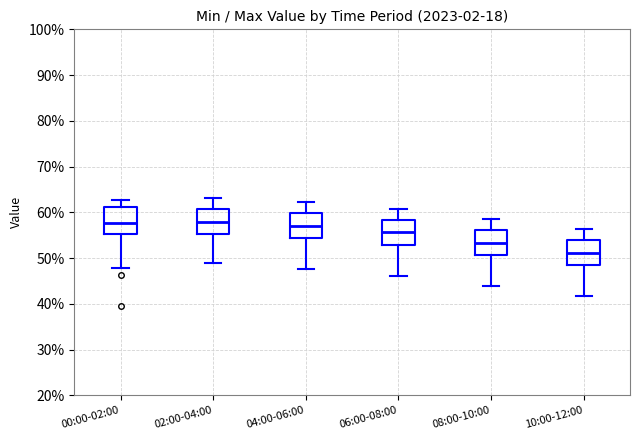

Reading left to right, transcribe this box plot: for each box, give where its median line is, the range the box spans, and where its two whiskers end, as read against the y-axis. The values are not printed on the chart, so give them approximately, as read against the axis.

00:00-02:00: median 58, box 55 to 61, whiskers 48 to 63
02:00-04:00: median 58, box 55 to 61, whiskers 49 to 63
04:00-06:00: median 57, box 54 to 60, whiskers 48 to 62
06:00-08:00: median 56, box 53 to 58, whiskers 46 to 61
08:00-10:00: median 53, box 51 to 56, whiskers 44 to 59
10:00-12:00: median 51, box 48 to 54, whiskers 42 to 56